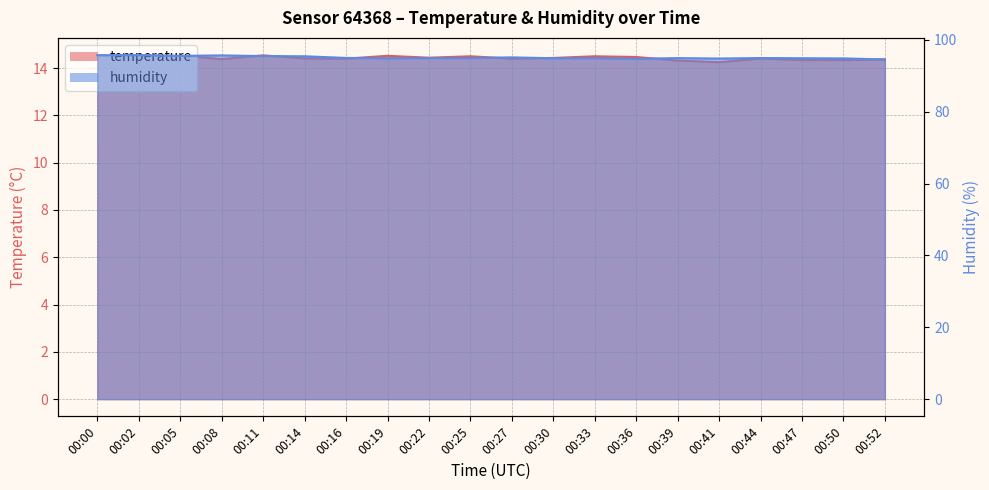

True or false: temperature line and humidity line cross at least once.

False